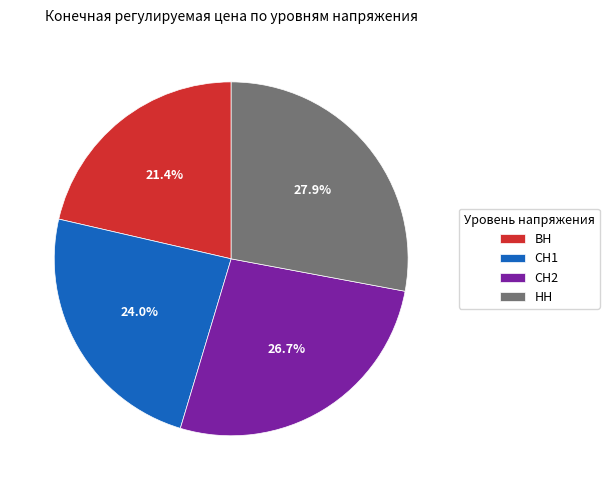

How much of the chart is everything except СН1?

76.0%